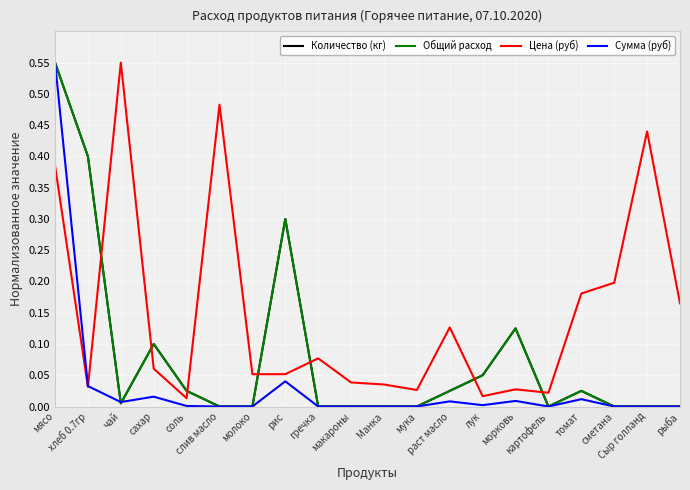

Which label corresponds to the largest value in the chart?

мясо